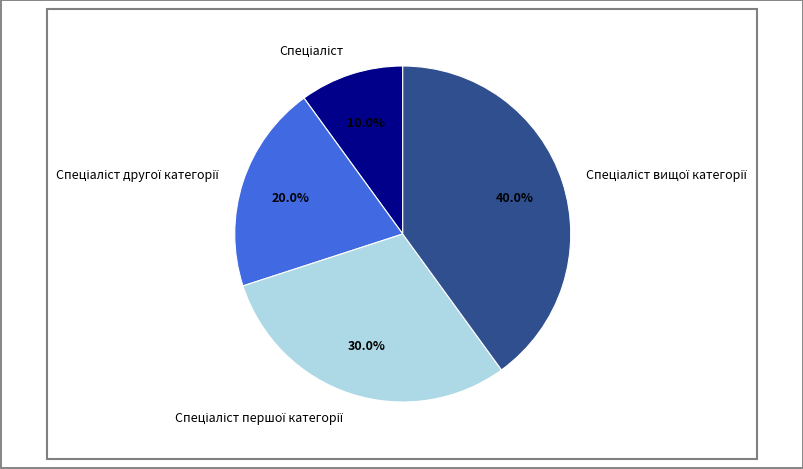

Is there a majority slice in this chart?

No